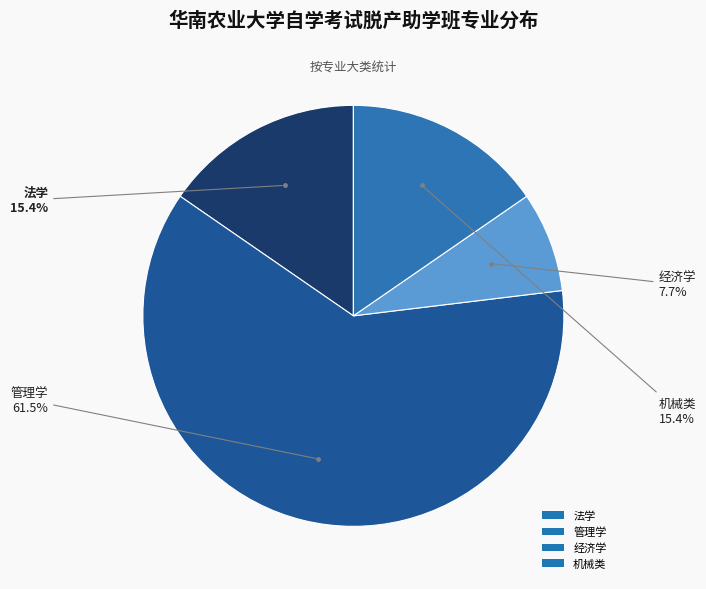

Between 管理学 and 机械类, which is larger?

管理学